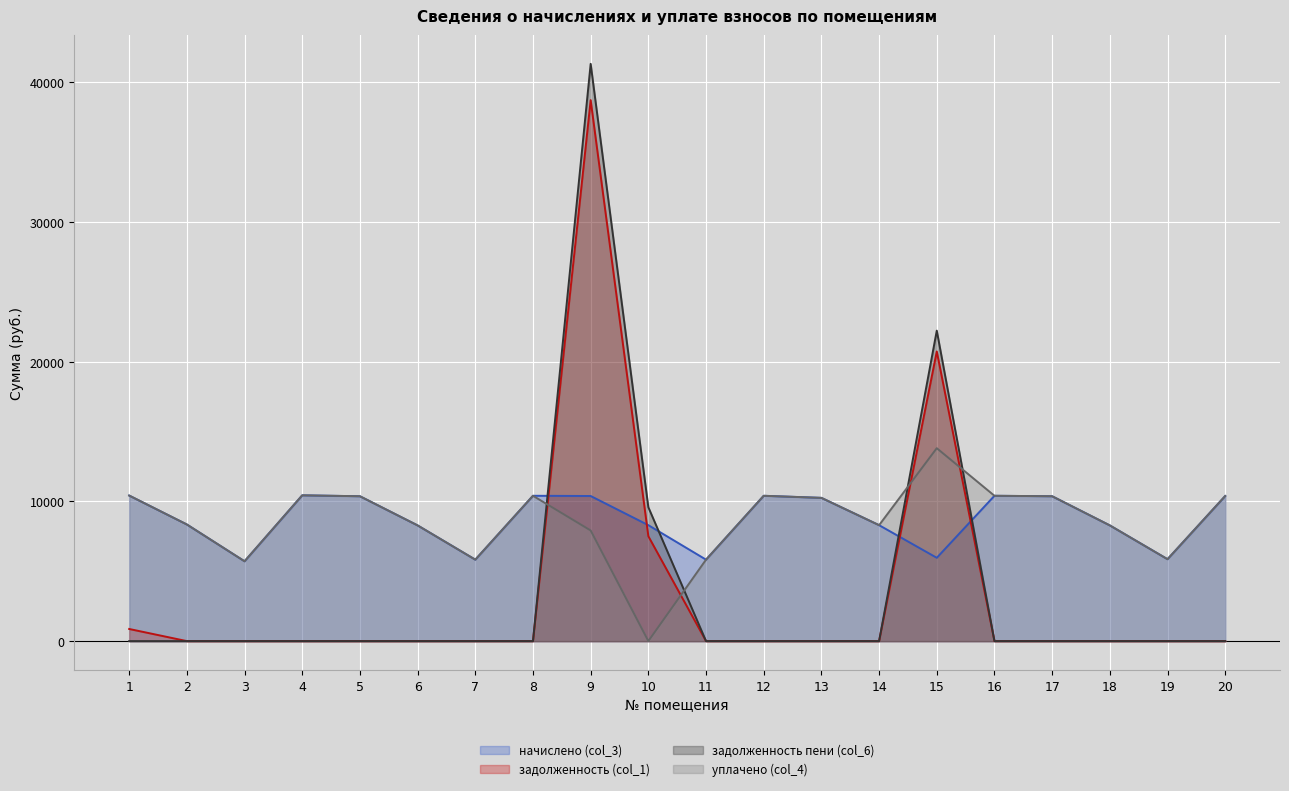

Which series ends up on top after the final intersection of задолженность (col_1) and уплачено (col_4)?

уплачено (col_4)